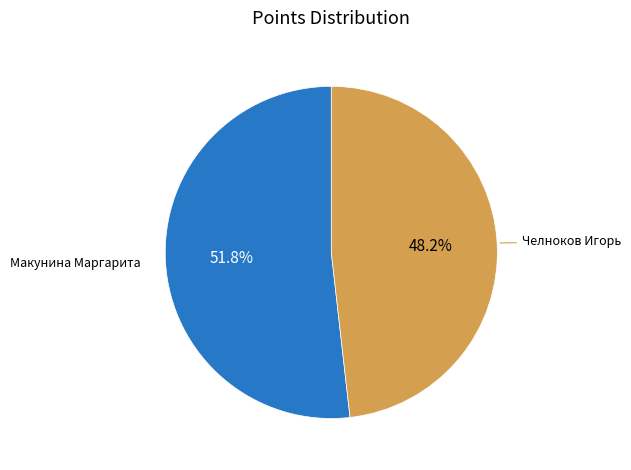

Do Макунина Маргарита and Челноков Игорь together represent more than half of the pie?

Yes